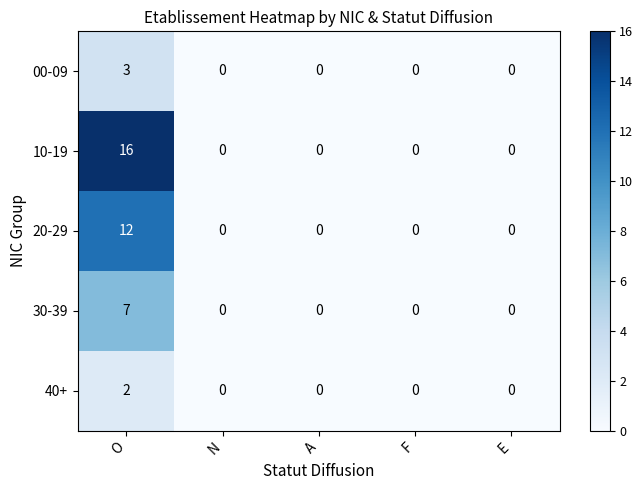

What is the sum of all 00-09 values?

3